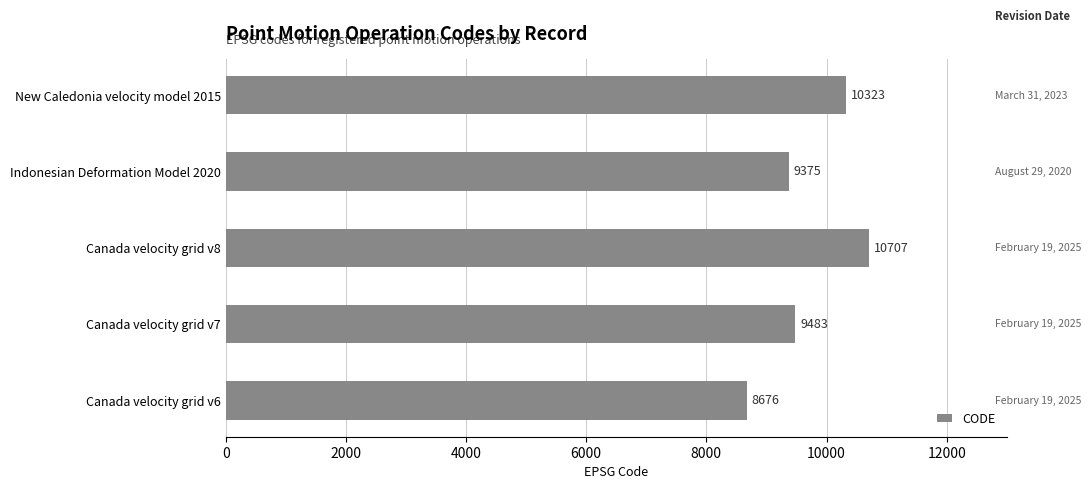

The value at Indonesian Deformation Model 2020 is 2587. True or false?

False